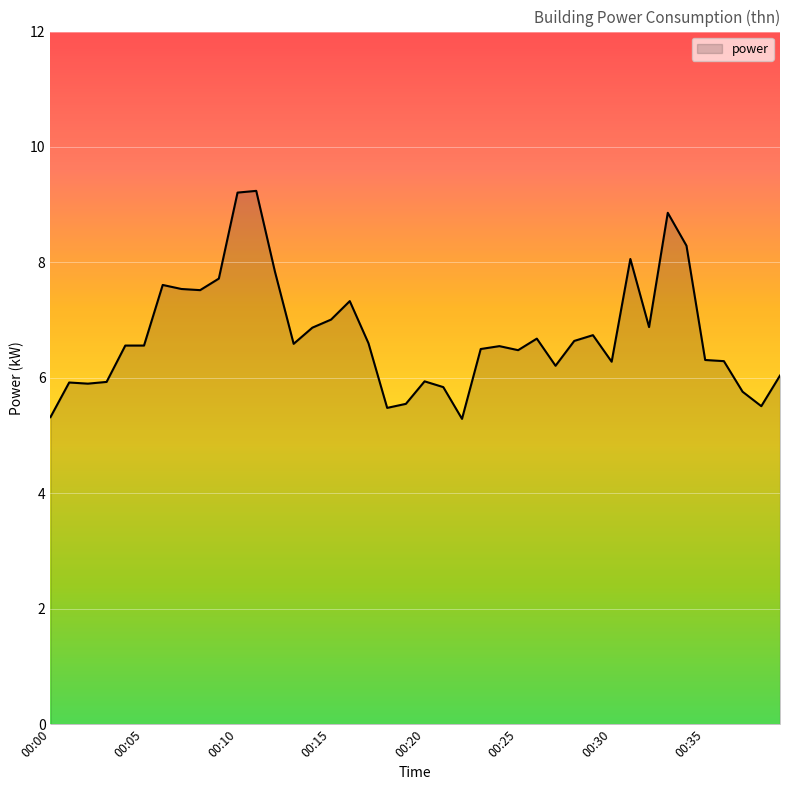

What is the greatest value displayed?

9.2